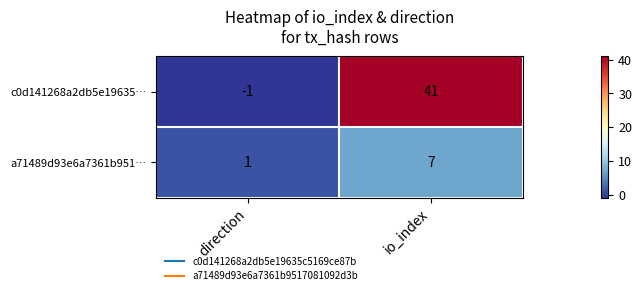

What is the difference between the c0d141268a2db5e19635… values at direction and io_index?

42